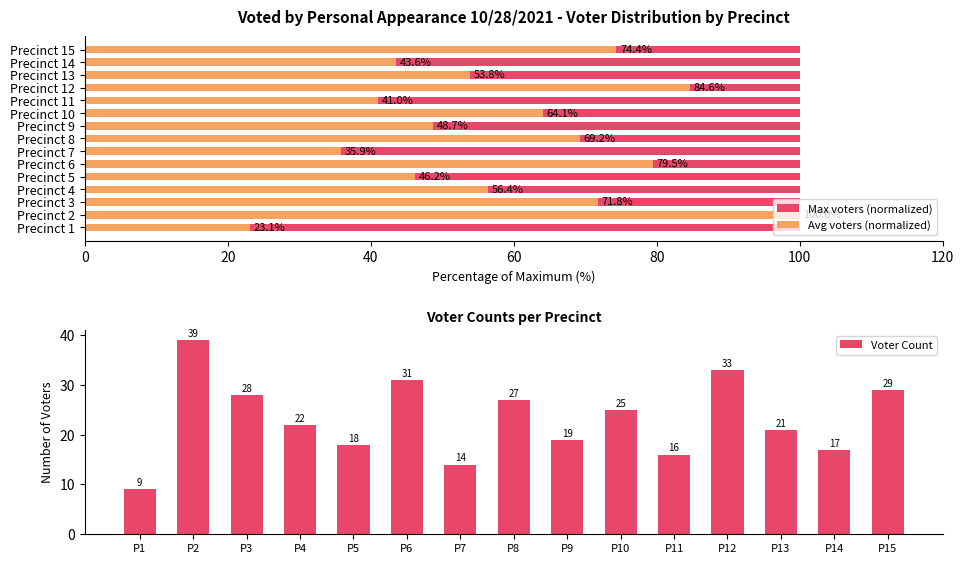

How many bars are there in each group?

3